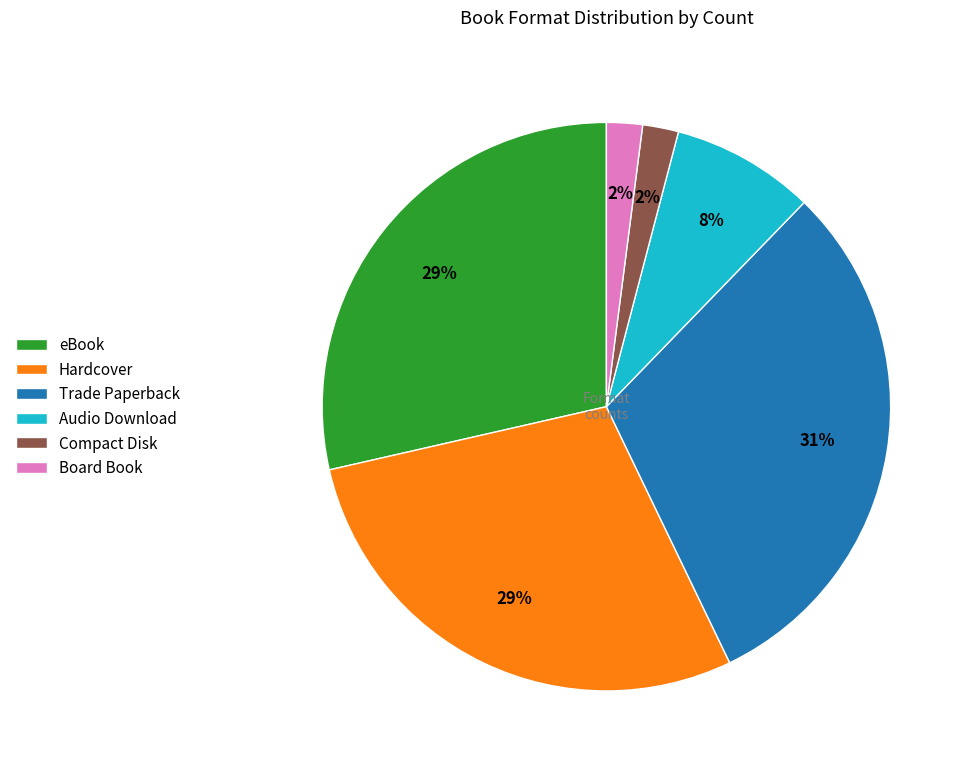

How many slices are in this pie chart?

6